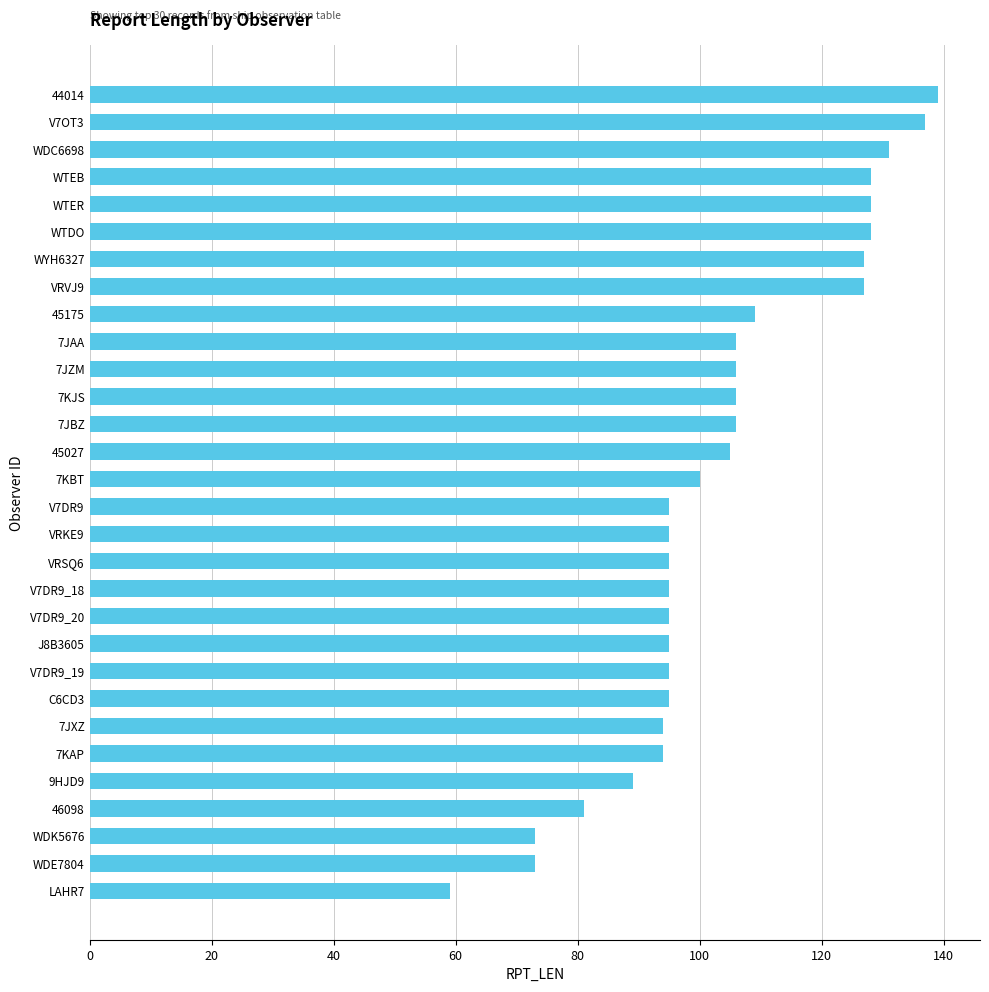

Is it true that the value at 7KJS is 184?

False